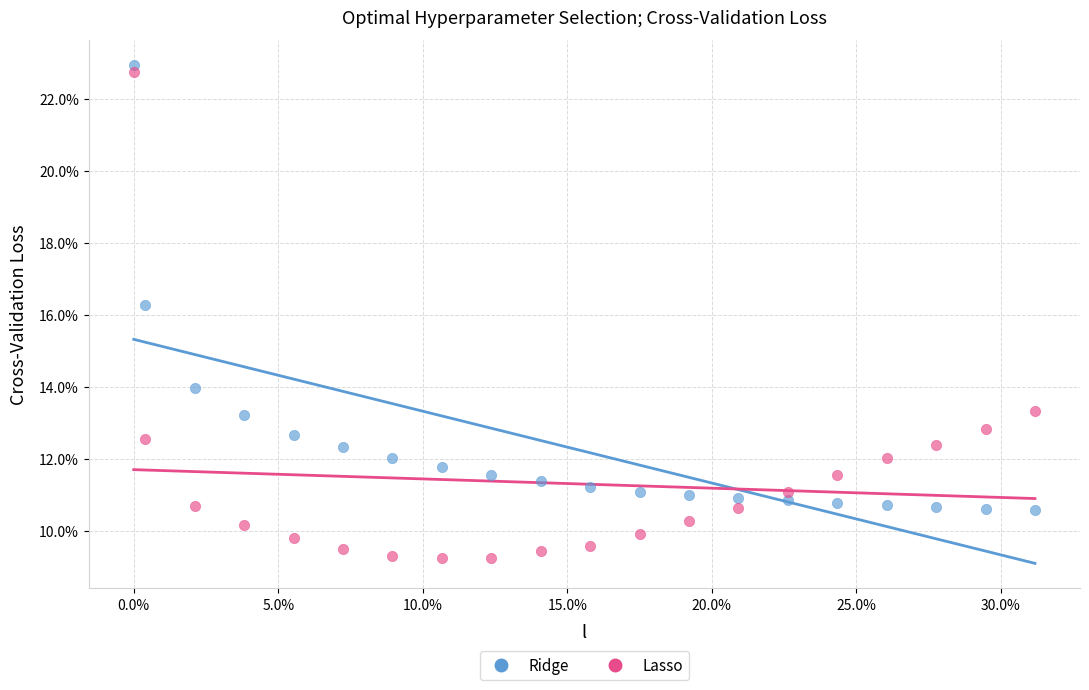

What are all the series names shown in the legend?

Ridge, Lasso